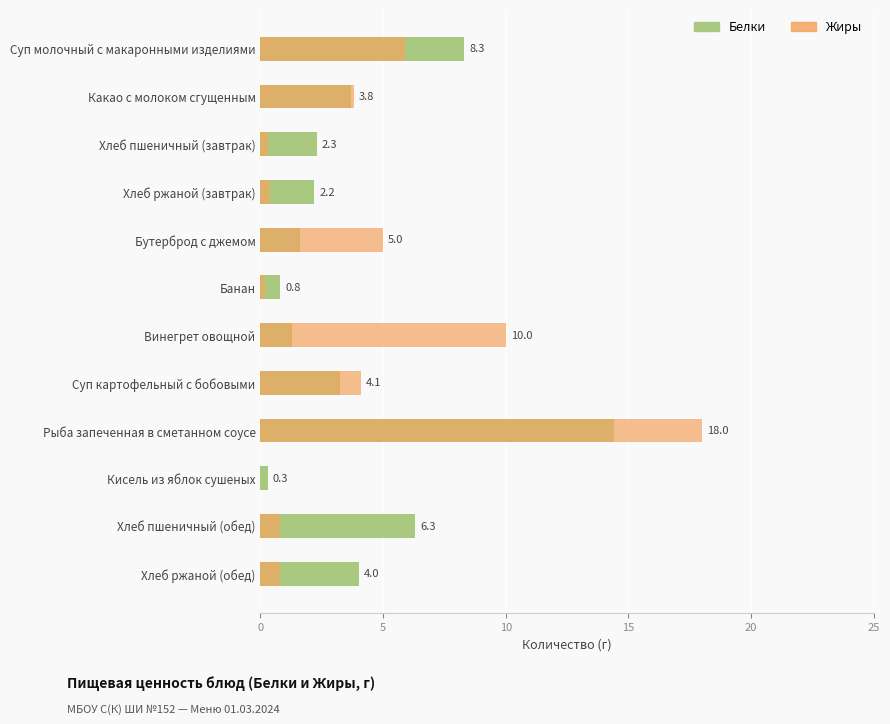

How many data points in Жиры are above 3?

6